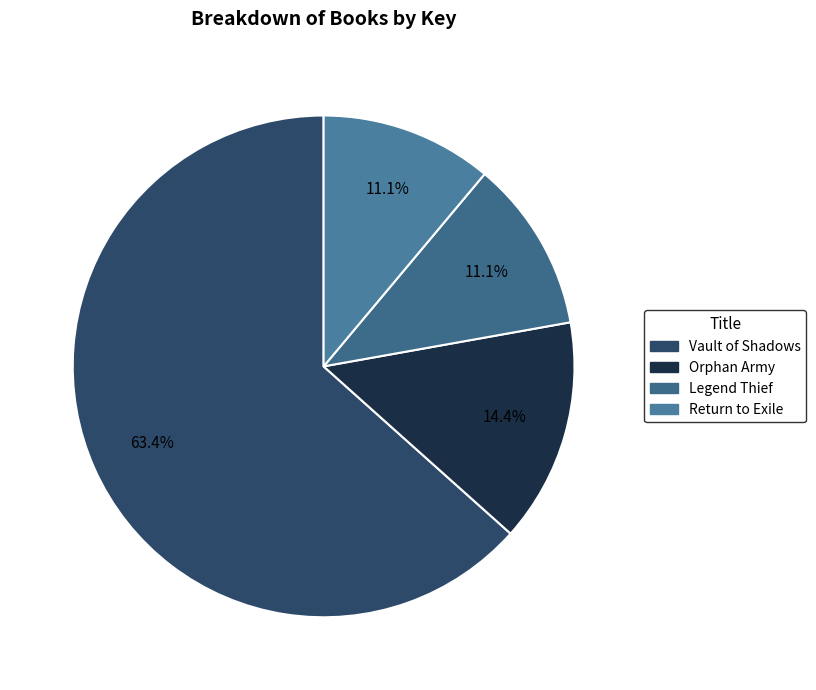

Combined, do Legend Thief and Vault of Shadows account for over 50%?

Yes